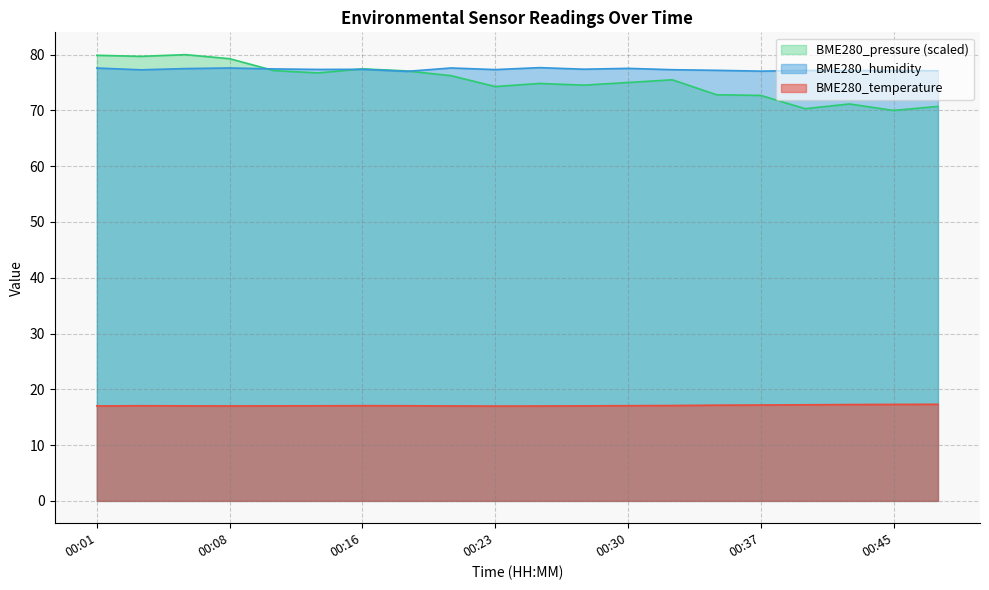

What is the difference between the BME280_pressure_scaled values at 00:42 and 00:16?

6.3